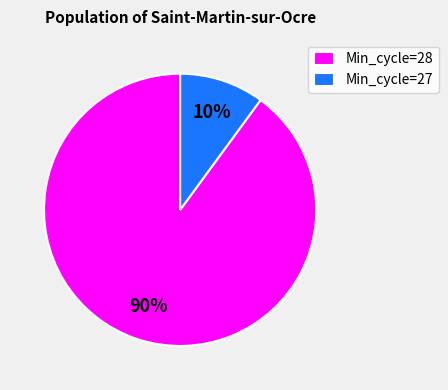

Which category has the biggest portion of the pie?

Min_cycle=28